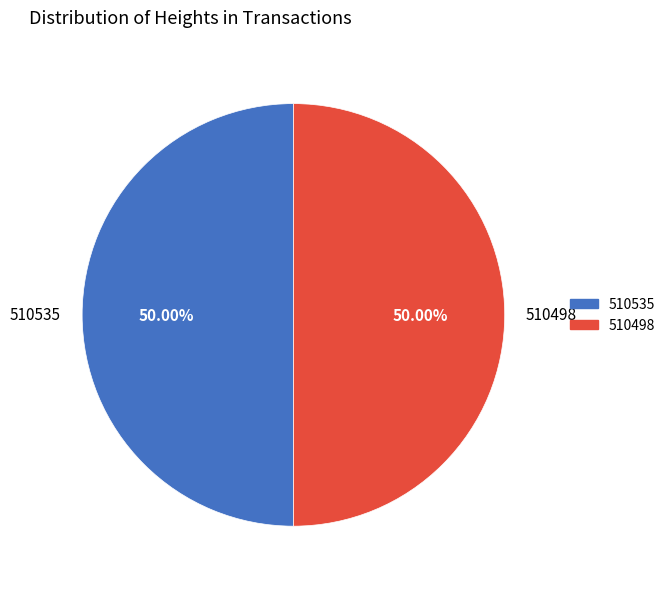

How many slices are in this pie chart?

2